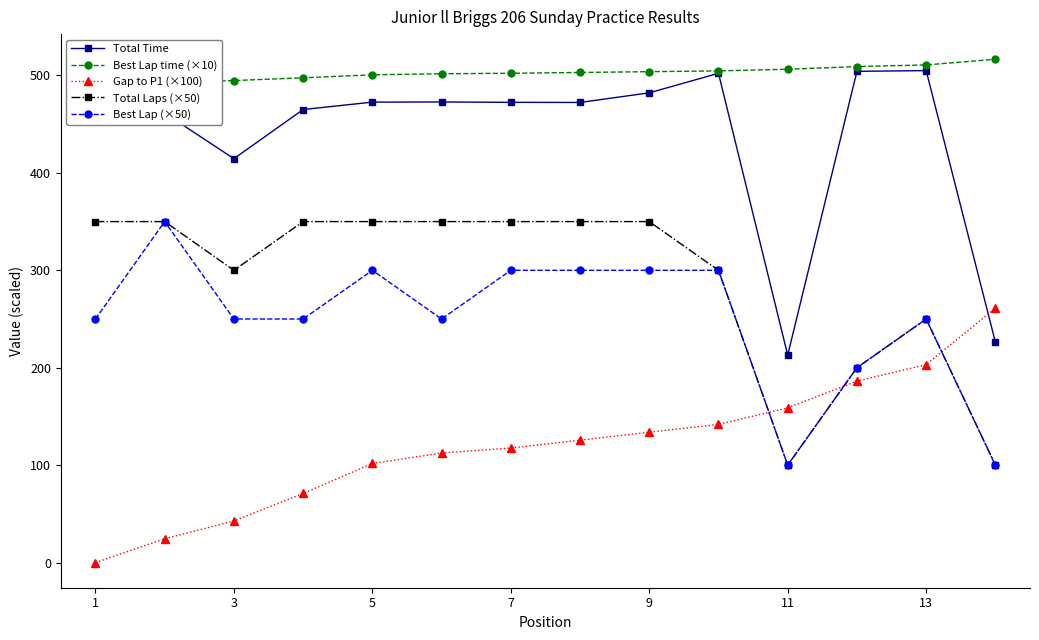

At which category does Total Time reach its first local valley?

3